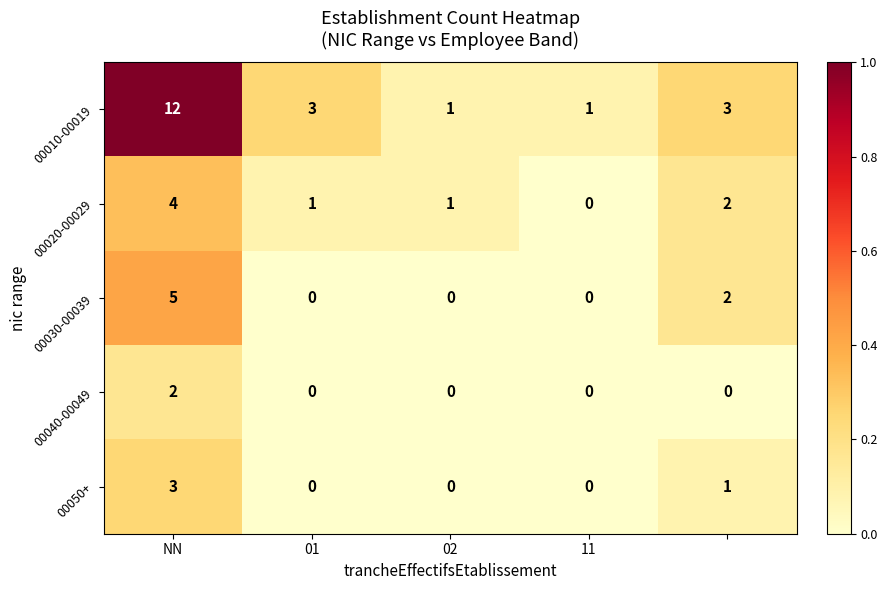

Which series has the largest total across all categories?

00010-00019